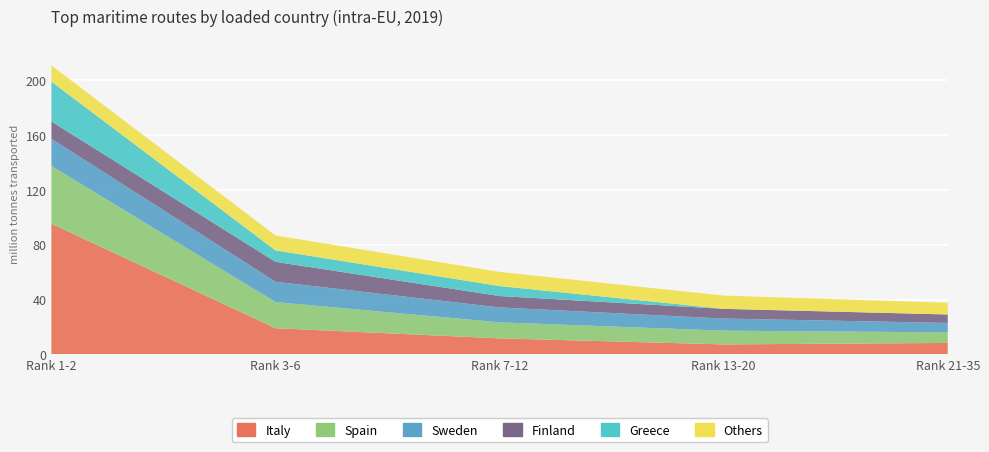

Reading left to right, list all the values displayed in this chart.

Italy: 95.4	19.1	11.7	7.3	8.4
Spain: 42.1	19.1	11.7	10.0	7.7
Sweden: 19.8	14.8	10.9	8.9	6.9
Finland: 12.7	14.5	8.3	7.1	6.2
Greece: 29.1	8.4	7.3	0.0	0.0
Others: 11.8	10.9	10.3	9.7	8.6